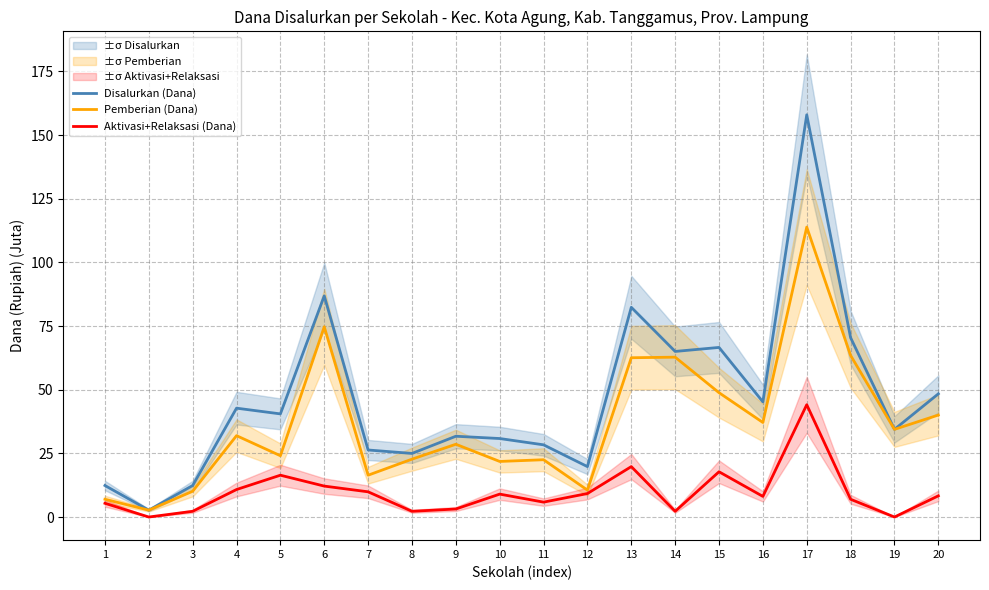

The Pemberian (Dana) series shows 1.0 at 2. True or false?

False